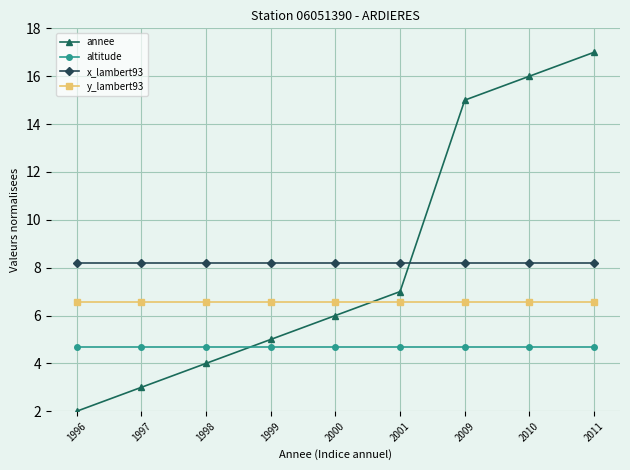

Is it true that altitude equals 3.0 at 2010?

False